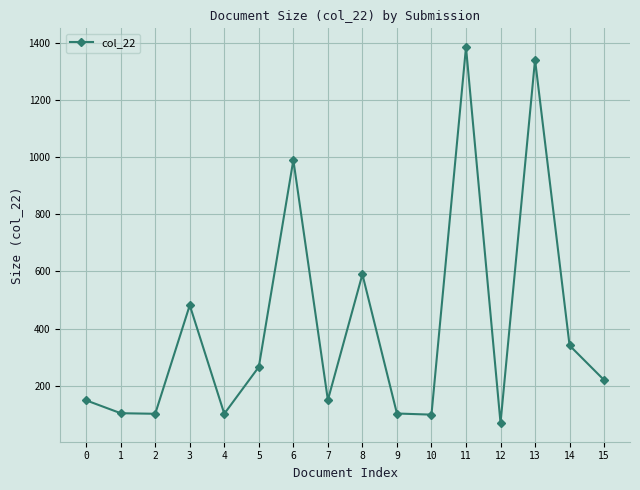

What is the approximate value at 14, to the nearest 10?

340